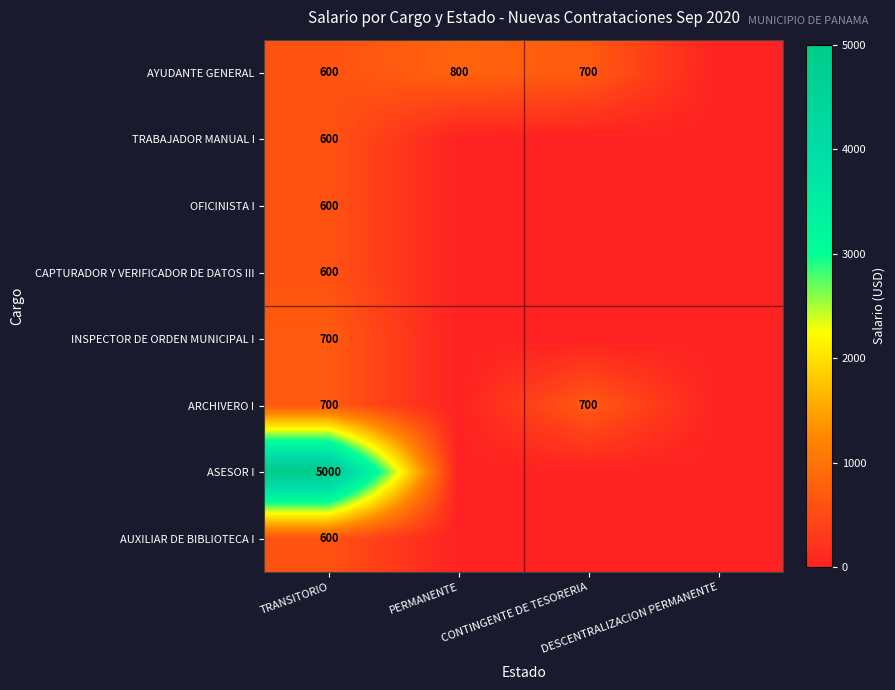

Which label corresponds to the smallest value in the chart?

DESCENTRALIZACION PERMANENTE